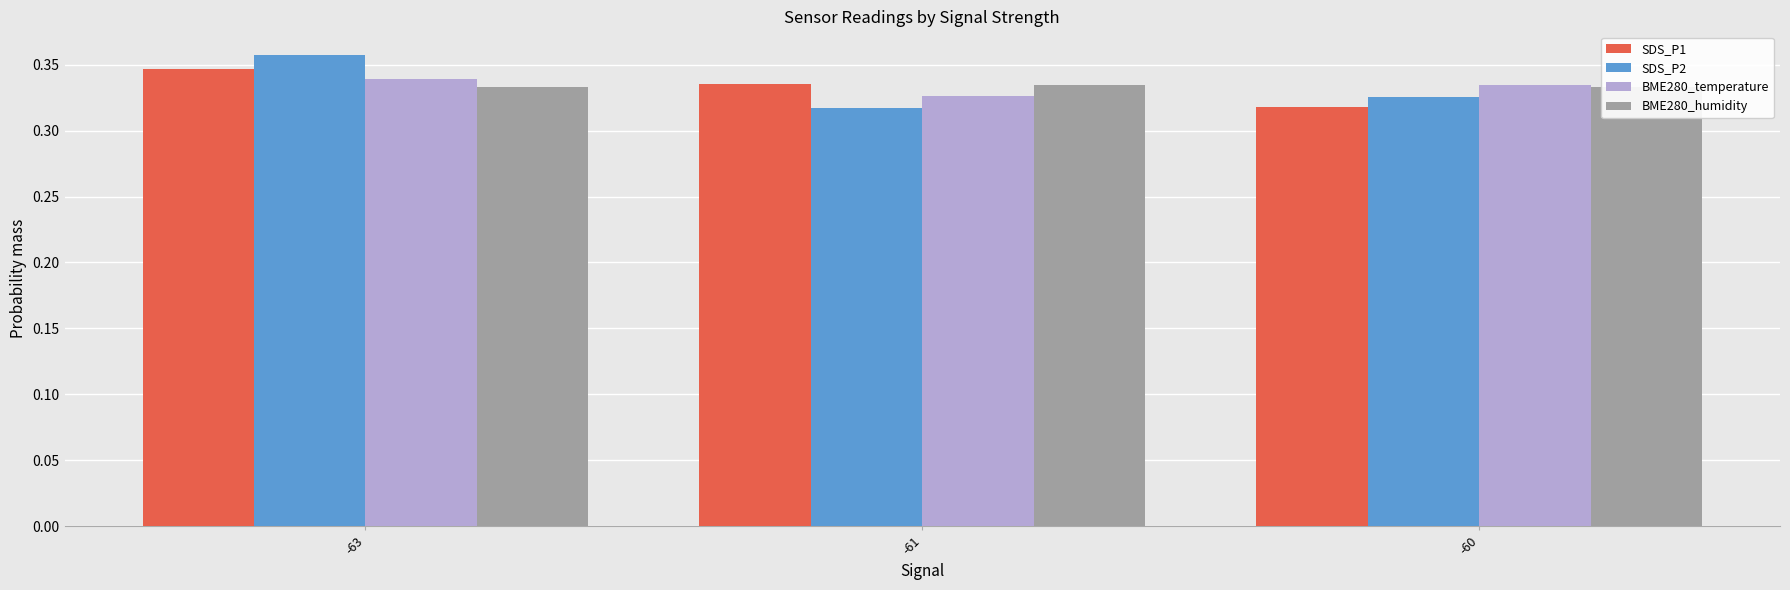

Is the value of BME280_temperature at -60 greater than the value of BME280_humidity at -60?

Yes